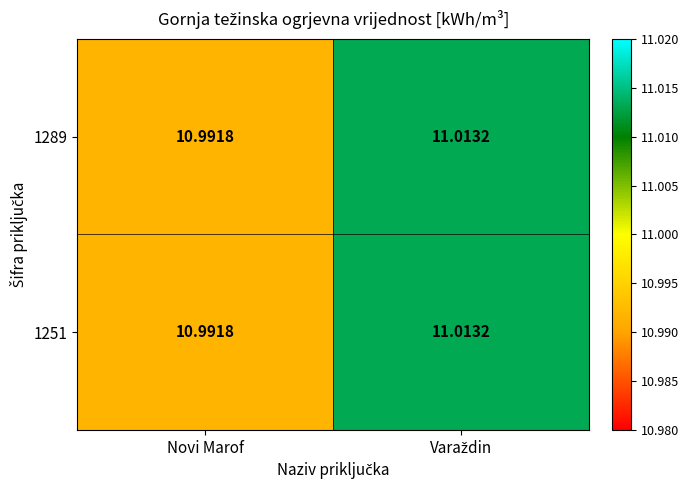

At which label does 1251 reach its minimum?

Novi Marof